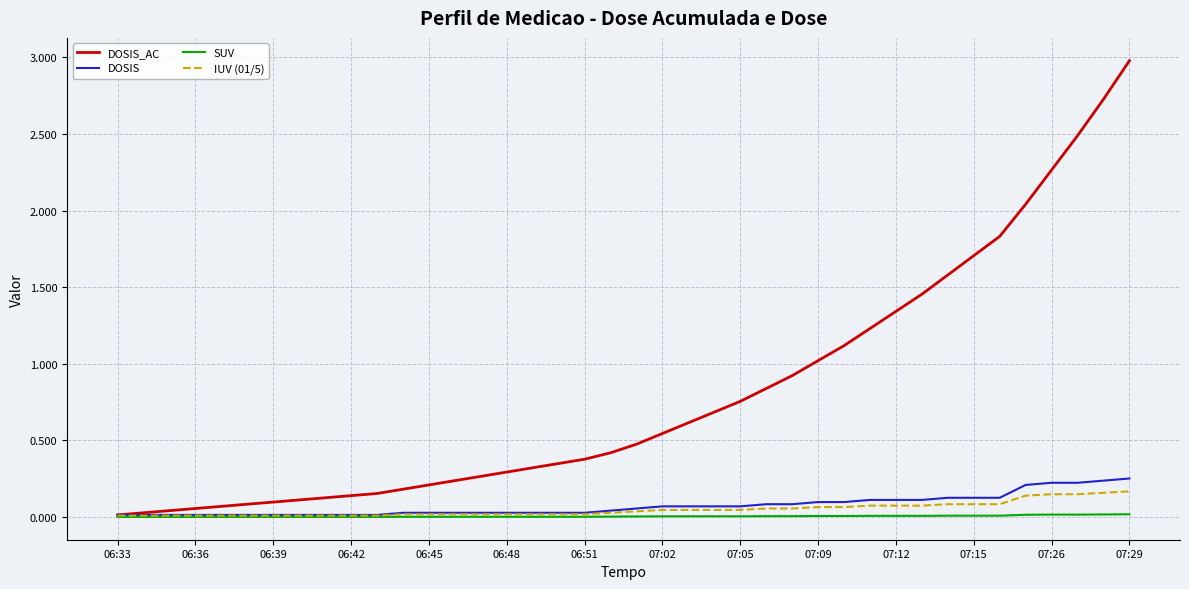

Which series has the largest range (max minus min)?

DOSIS_AC